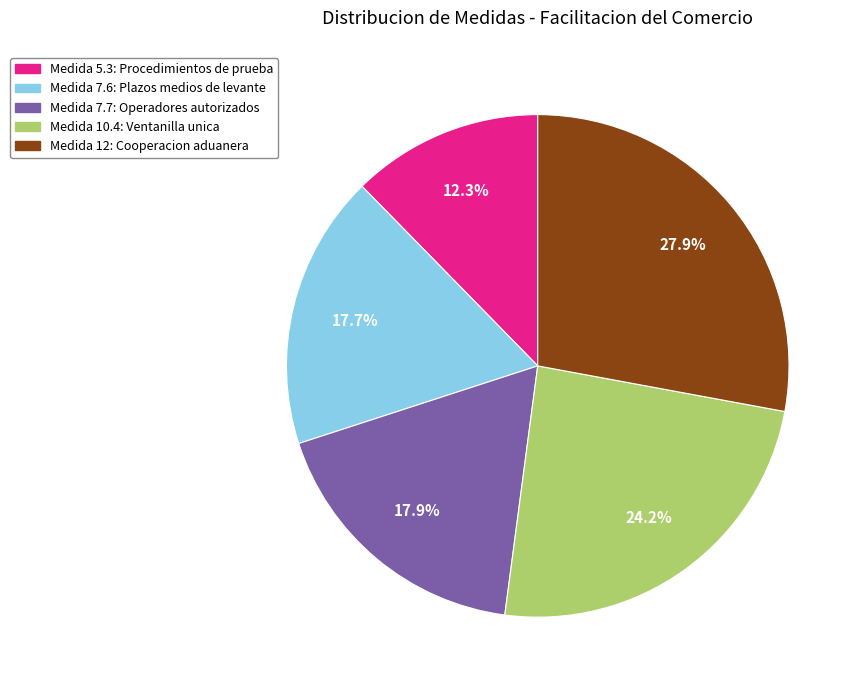

Is there any slice that represents more than half of the pie?

No